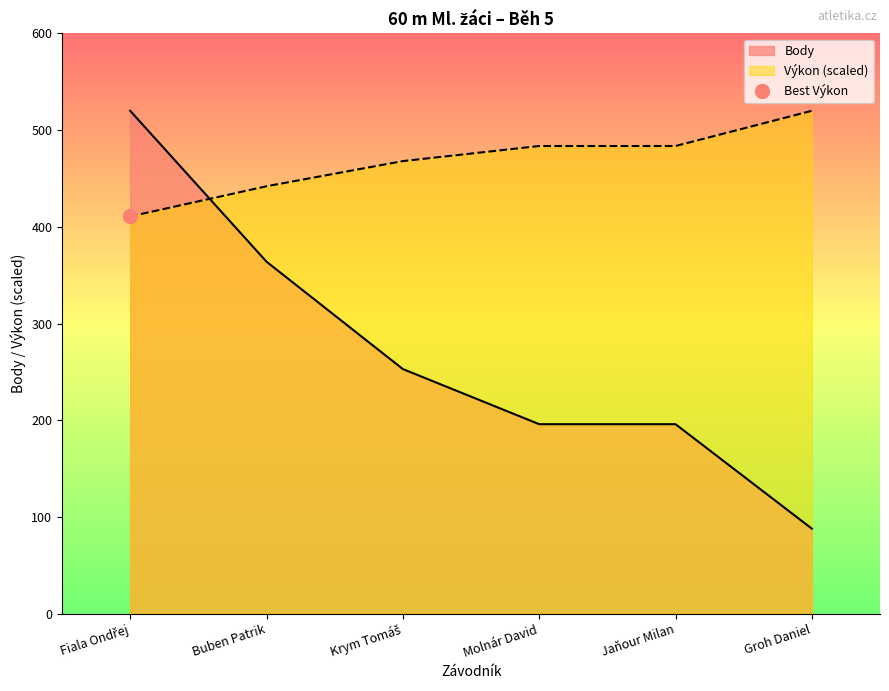

What is the sum of all Výkon values?

2808.0